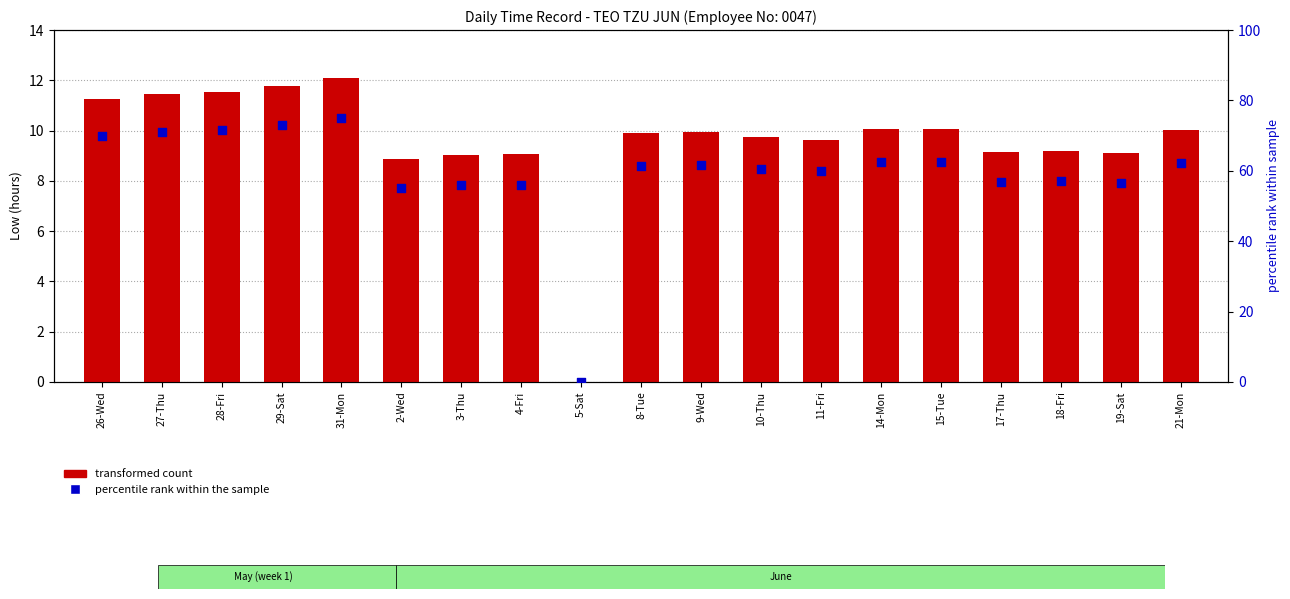

Is the value of percentile rank within the sample at 5-Sat greater than the value of transformed count at 29-Sat?

No